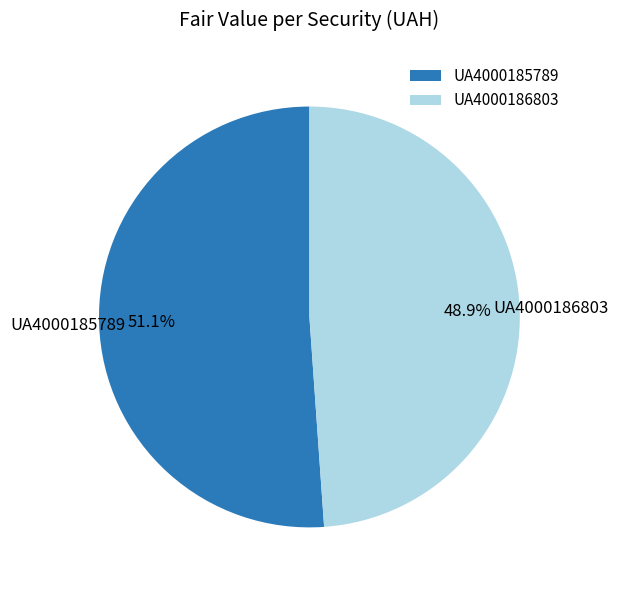

Which slice is the largest?

UA4000185789